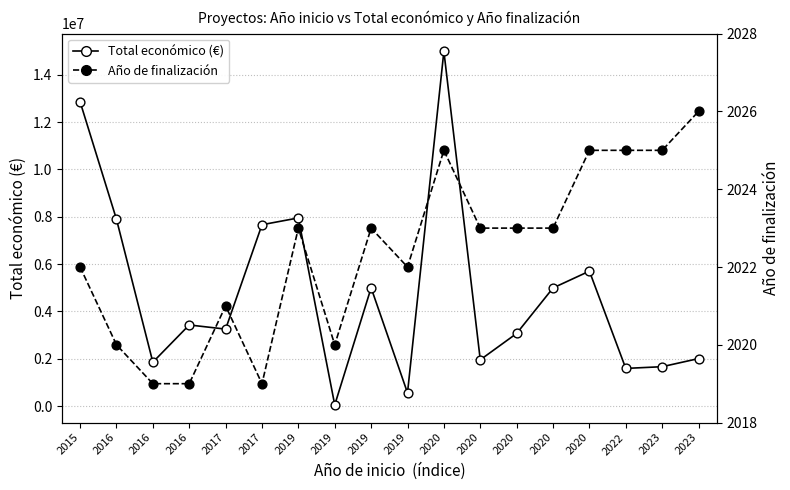

At how many categories does at least one series exceed 8985901?

2